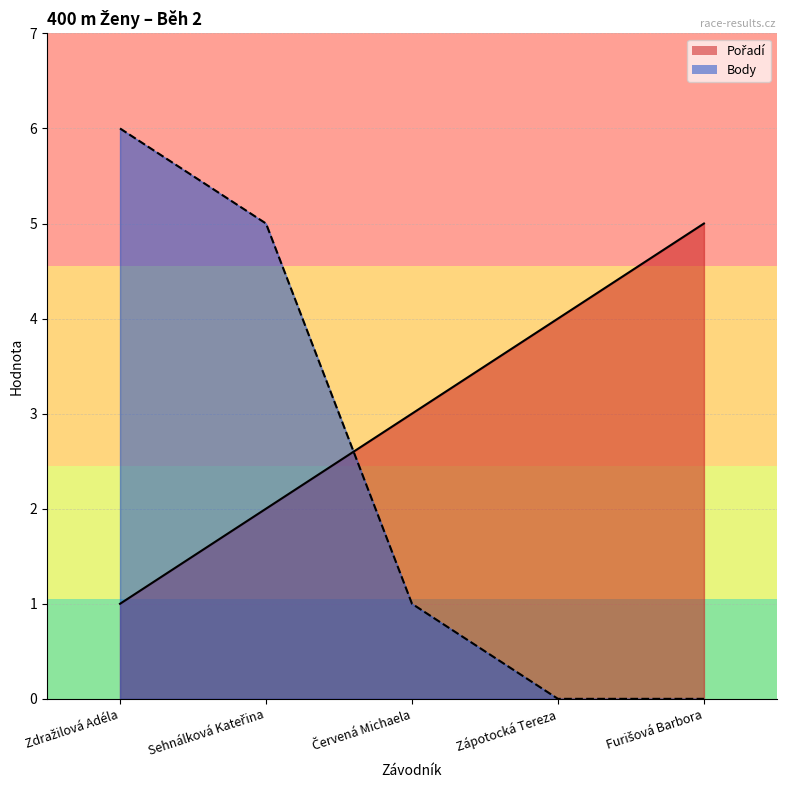

What is the difference between the second highest and second lowest values in the Pořadí series?

2